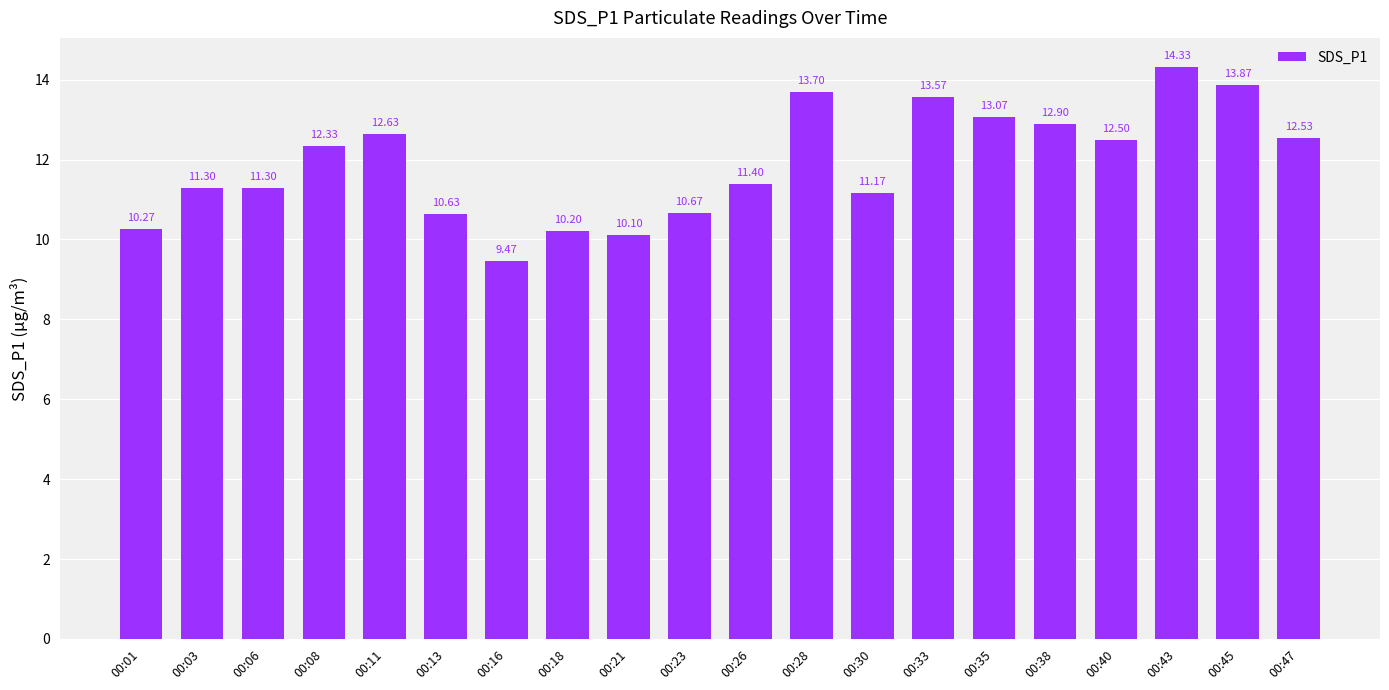

What is the average value?

11.9